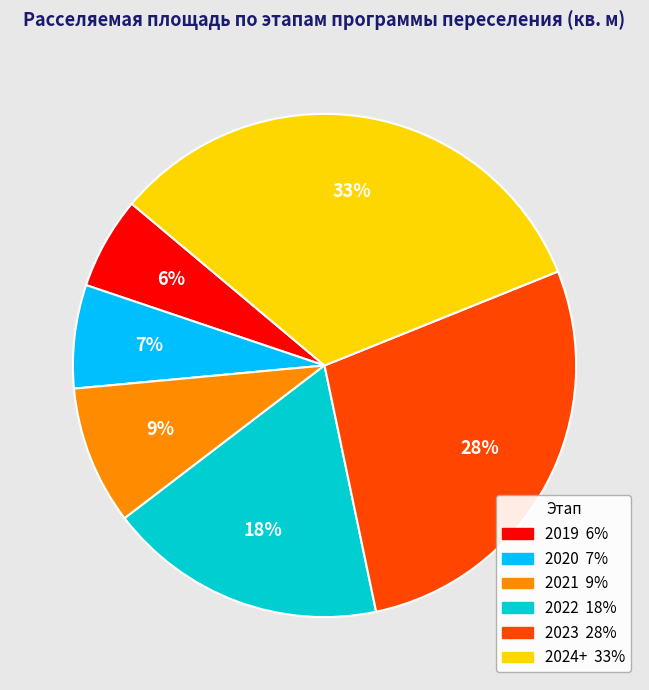

To the nearest percent, what is the average slice percentage?

17%